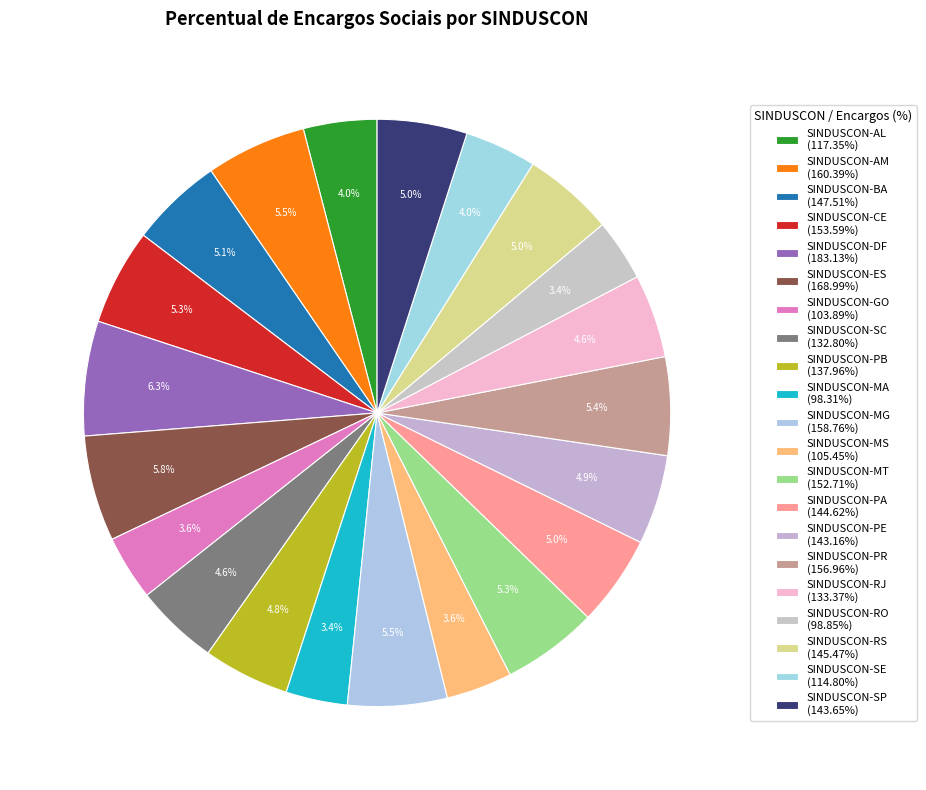

How many segments does this pie chart have?

21